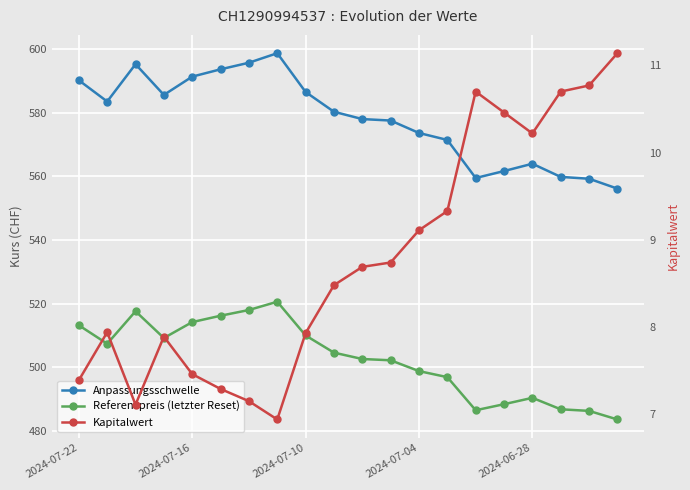

What is the maximum value shown in the chart?

598.7